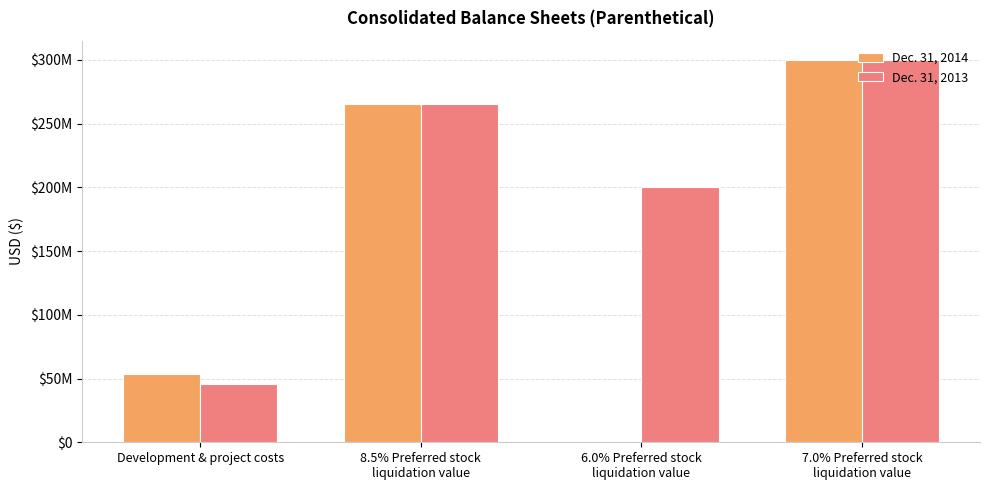

What are all the series names shown in the legend?

Dec. 31, 2014, Dec. 31, 2013